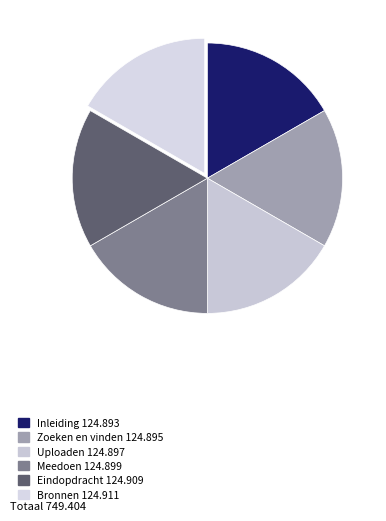

How many segments does this pie chart have?

6